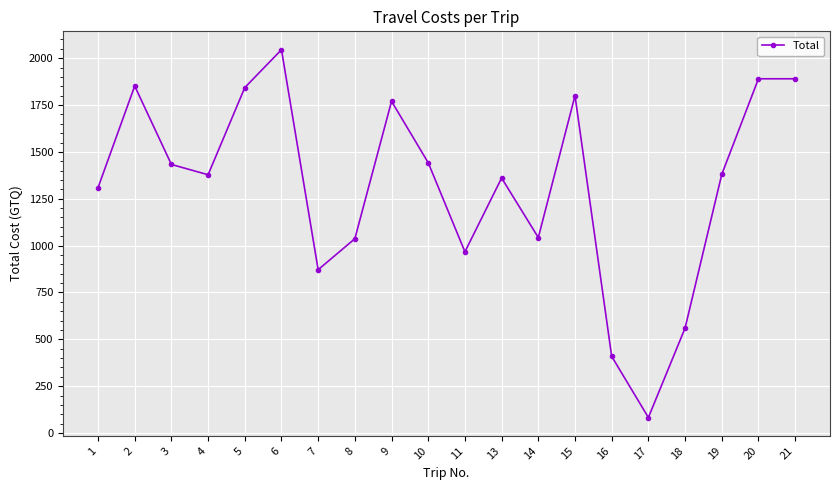

Is it true that the value at 15 is 1074.6?

False